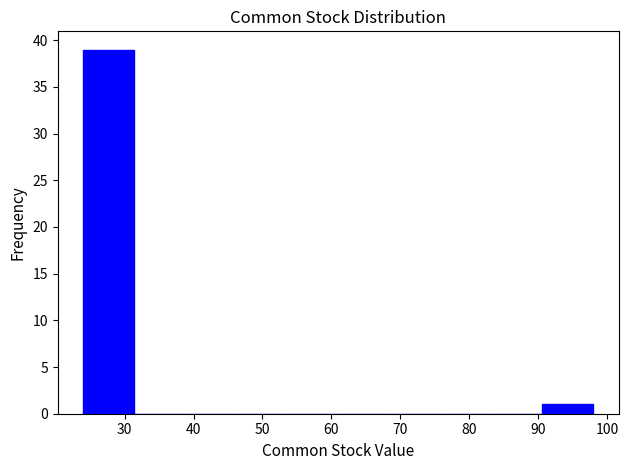

Reading left to right, transcribe this chart: for each bar, give the range it covers on the x-axis and its height. Neither the bar edges nor the heights are printed on the chart, so give them approximately, as read against the axes.

24.0 to 31.4: 39
31.4 to 38.8: 0
38.8 to 46.2: 0
46.2 to 53.6: 0
53.6 to 61.0: 0
61.0 to 68.4: 0
68.4 to 75.8: 0
75.8 to 83.2: 0
83.2 to 90.6: 0
90.6 to 98.0: 1